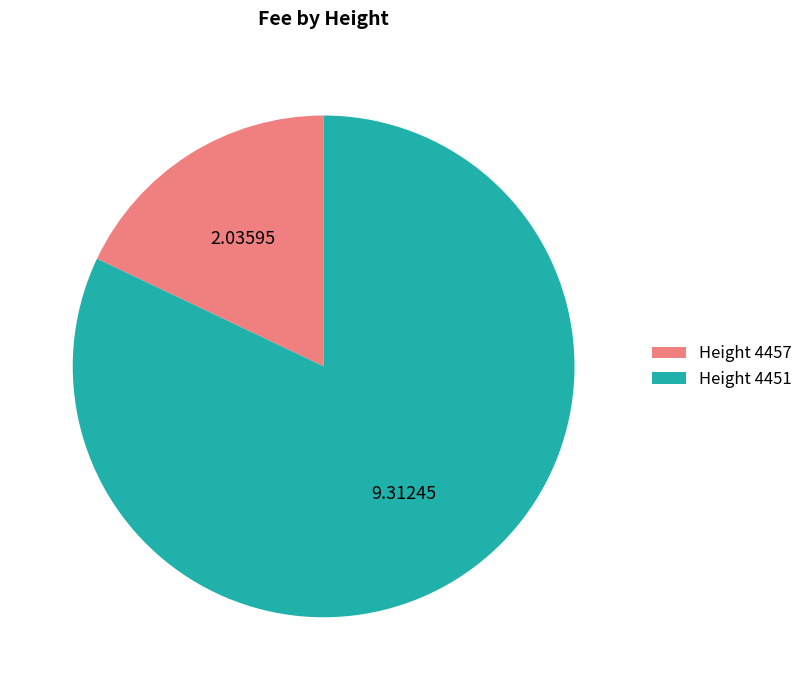

Between Height 4457 and Height 4451, which is larger?

Height 4451